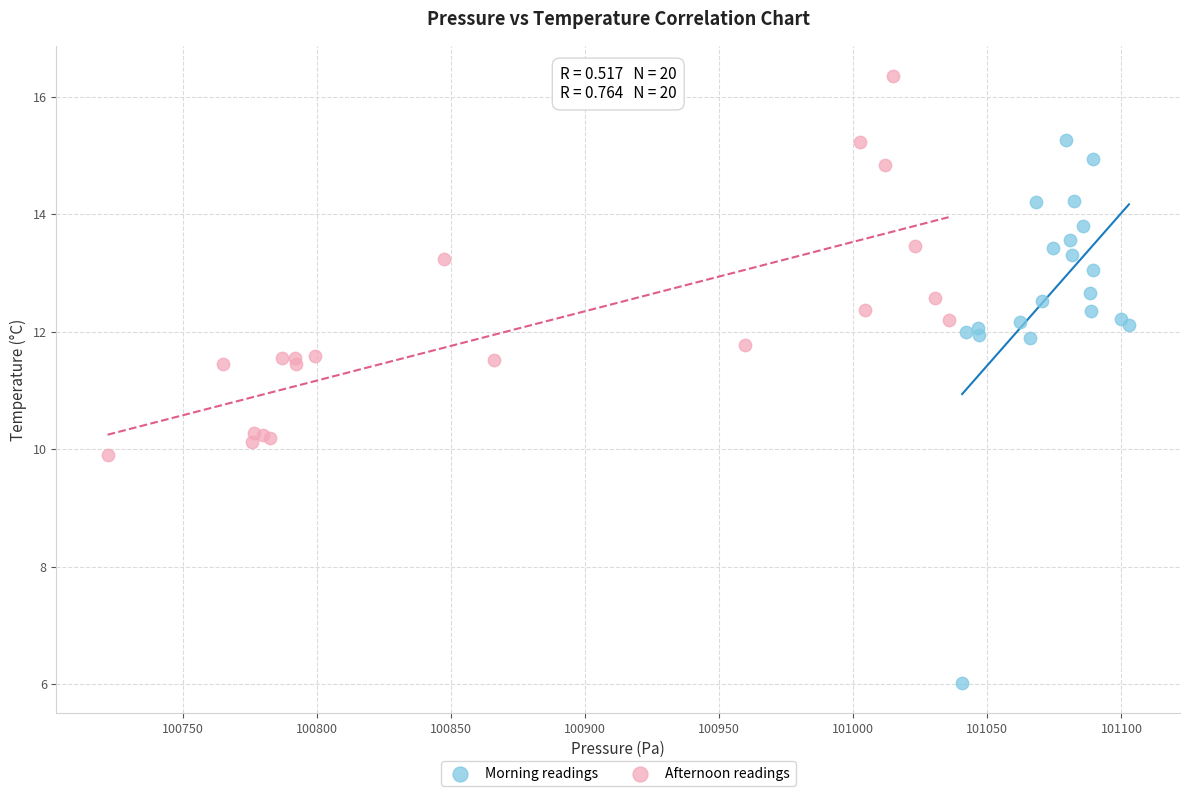

What are all the series names shown in the legend?

Morning readings, Afternoon readings